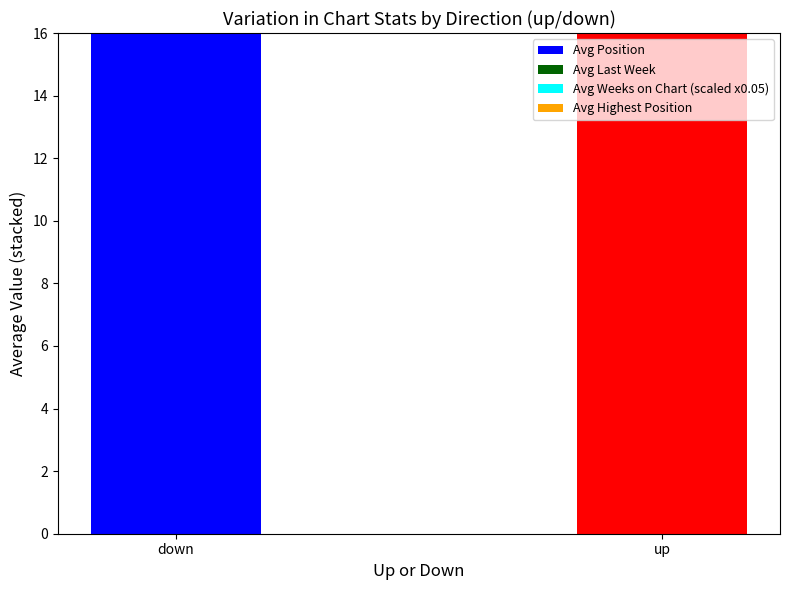

What is the total value across all series at down?

51.8